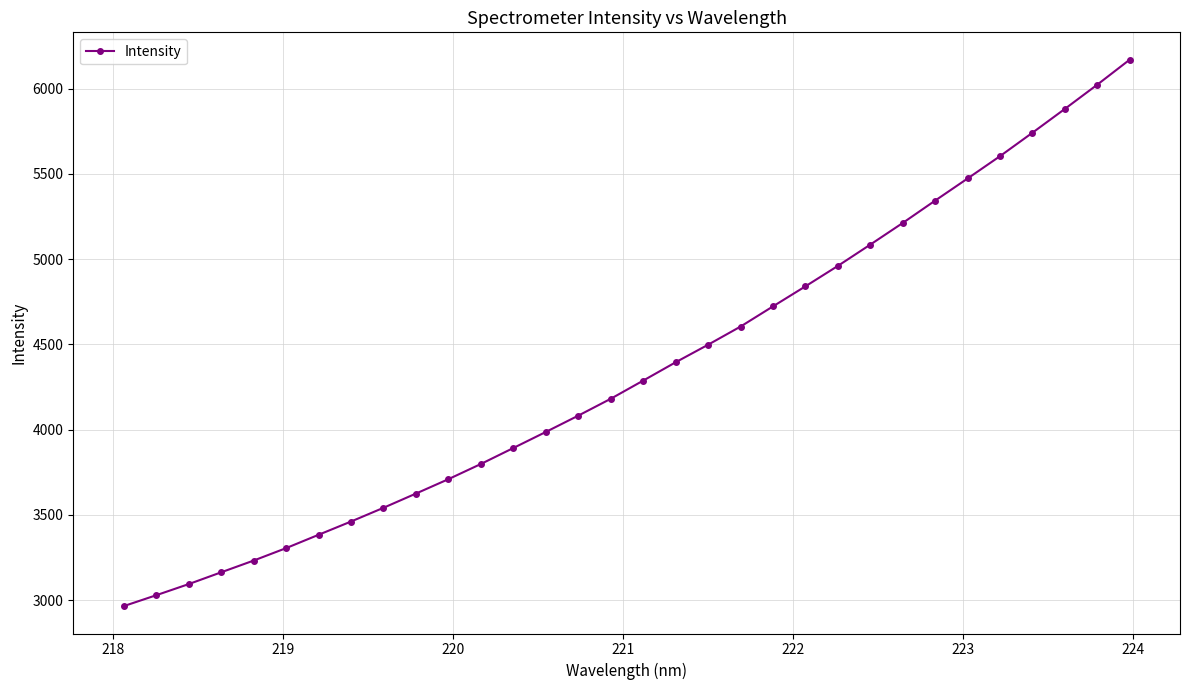

How many lines are shown in the chart?

1